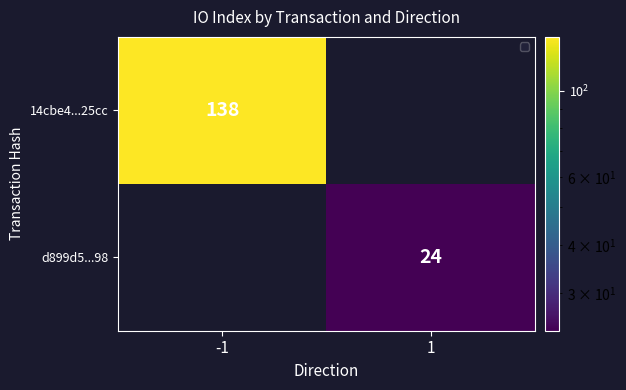

Is it true that d899d5...98 equals 24 at 1?

True